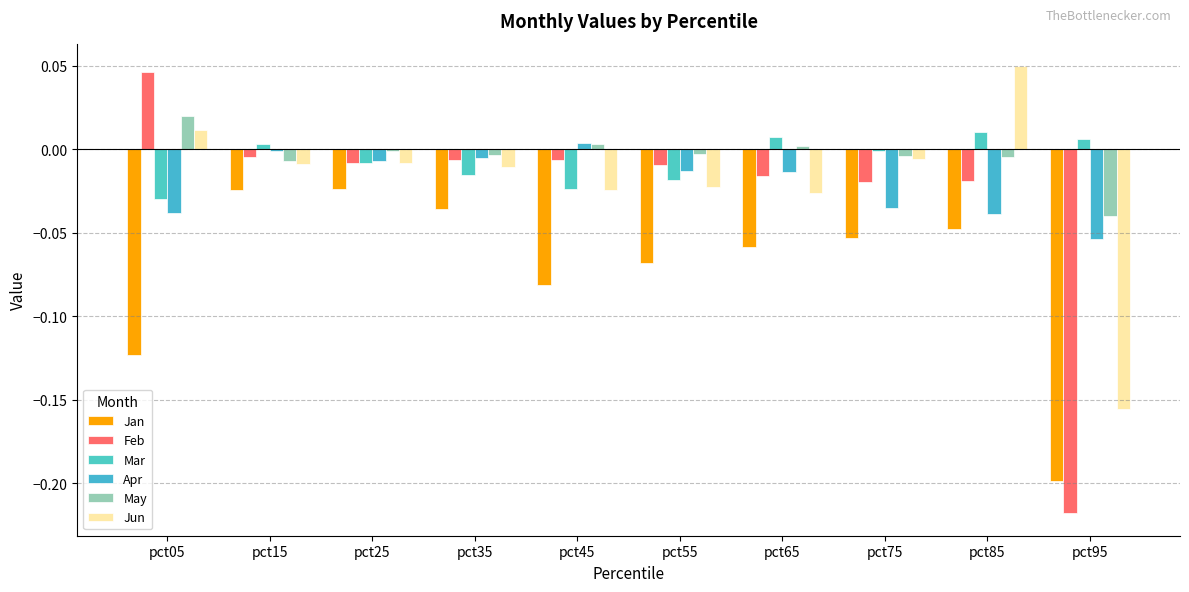

How many groups of bars are there?

10